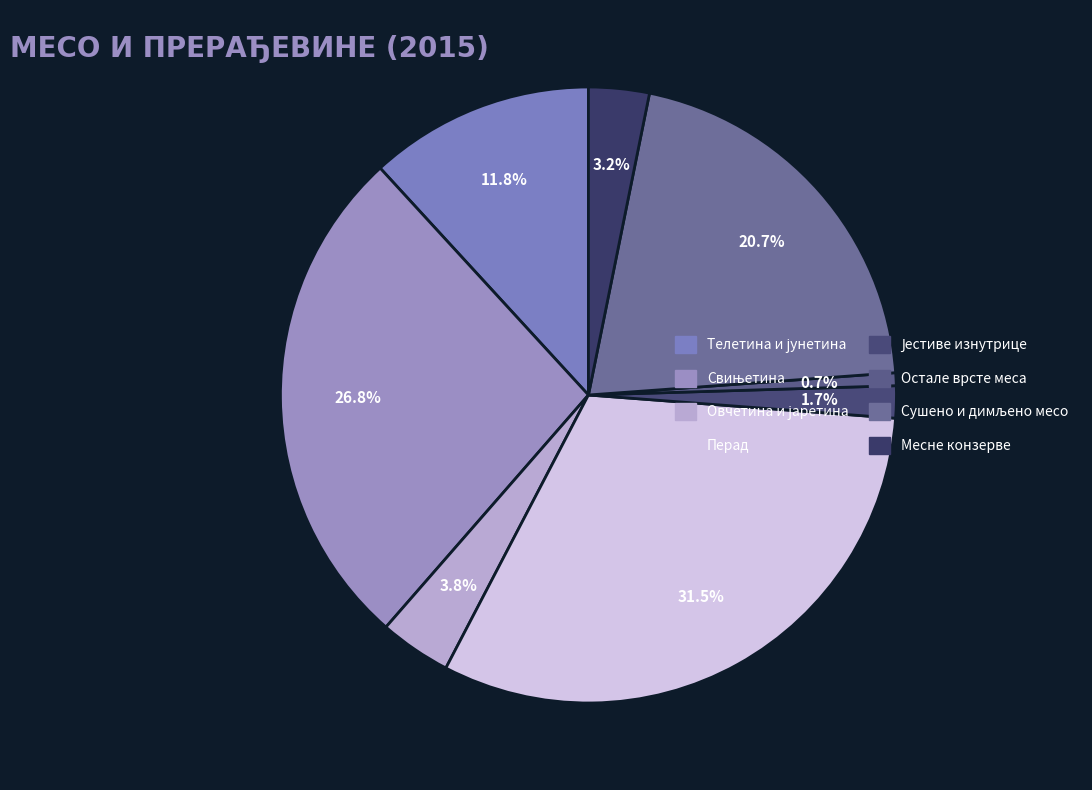

Which category has the smallest portion of the pie?

Остале врсте меса